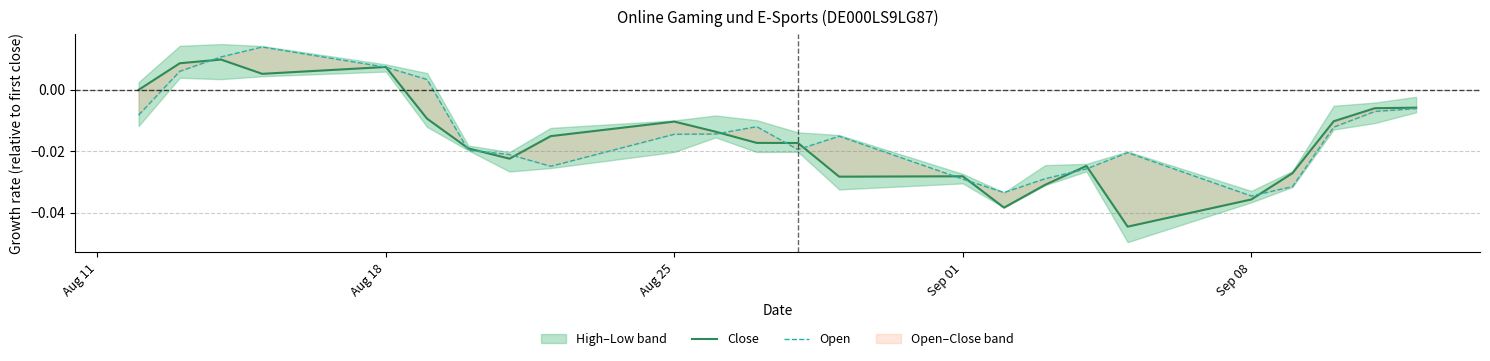

Does the chart have visible grid lines?

Yes